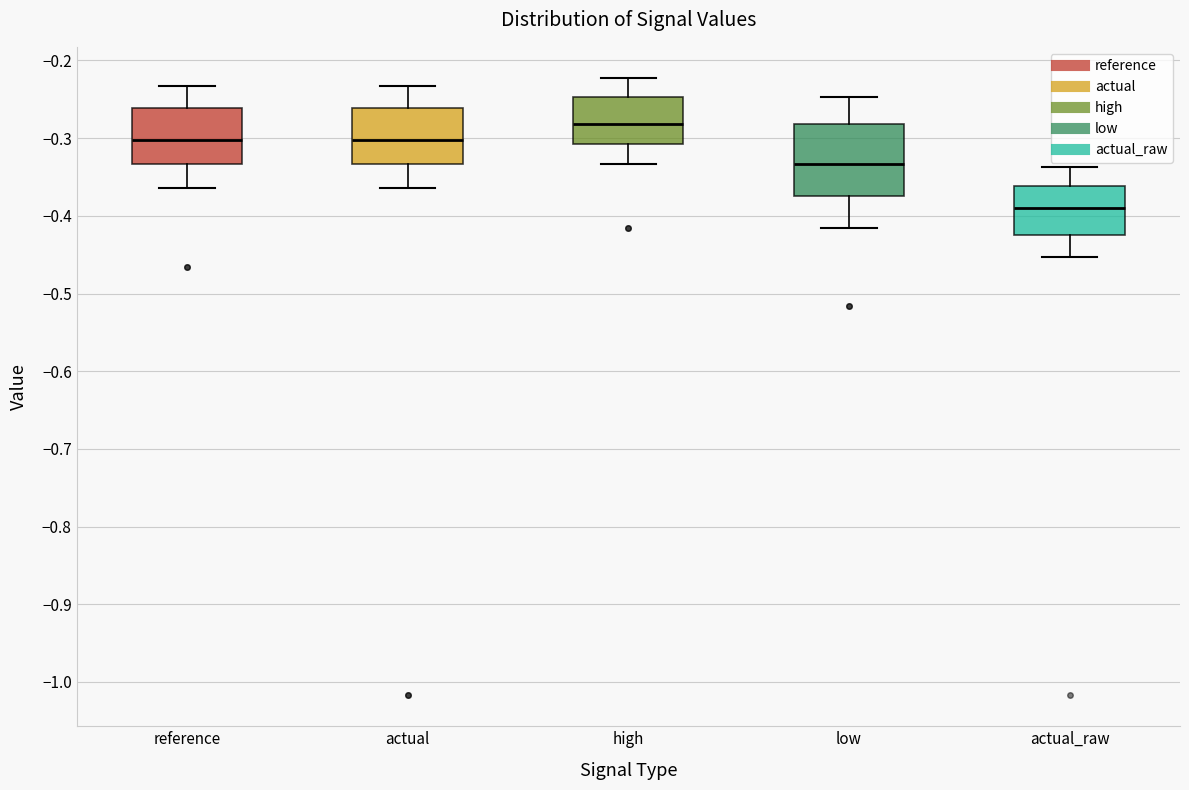

Reading left to right, transcribe this box plot: for each box, give where its median line is, the range the box spans, and where its two whiskers end, as read against the y-axis. The values are not printed on the chart, so give them approximately, as read against the axis.

reference: median -0.30, box -0.33 to -0.26, whiskers -0.36 to -0.23
actual: median -0.30, box -0.33 to -0.26, whiskers -0.36 to -0.23
high: median -0.28, box -0.31 to -0.25, whiskers -0.33 to -0.22
low: median -0.33, box -0.37 to -0.28, whiskers -0.42 to -0.25
actual_raw: median -0.39, box -0.42 to -0.36, whiskers -0.45 to -0.34